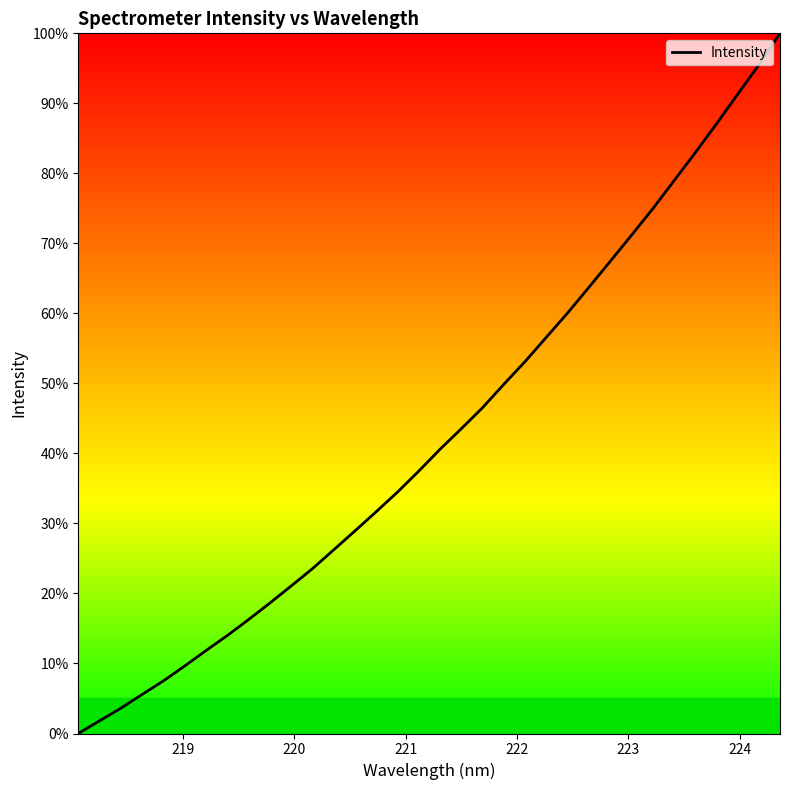

Reading left to right, extract all data points from this chart.

0.0	1.8	3.6	5.6	7.5	9.6	11.8	14.0	16.3	18.6	21.1	23.5	26.2	28.9	31.7	34.5	37.5	40.6	43.5	46.5	49.9	53.1	56.6	60.1	63.7	67.4	71.1	74.9	78.9	82.9	87.0	91.3	95.5	100.0